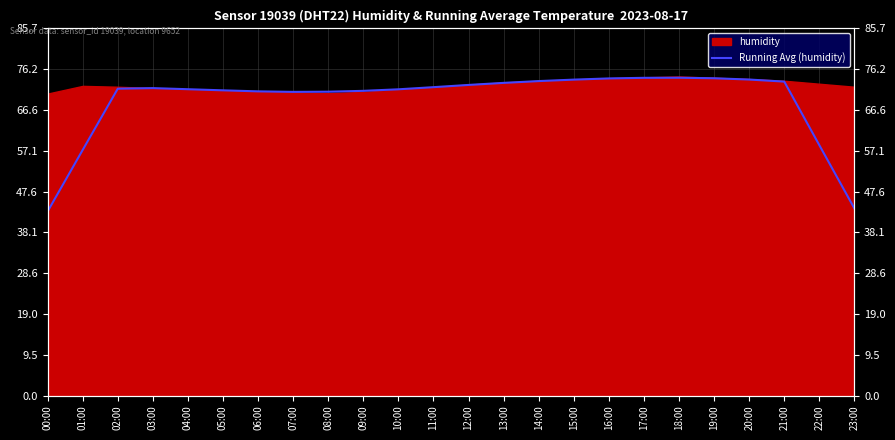

What is the label of the 10th point from the left?

09:00